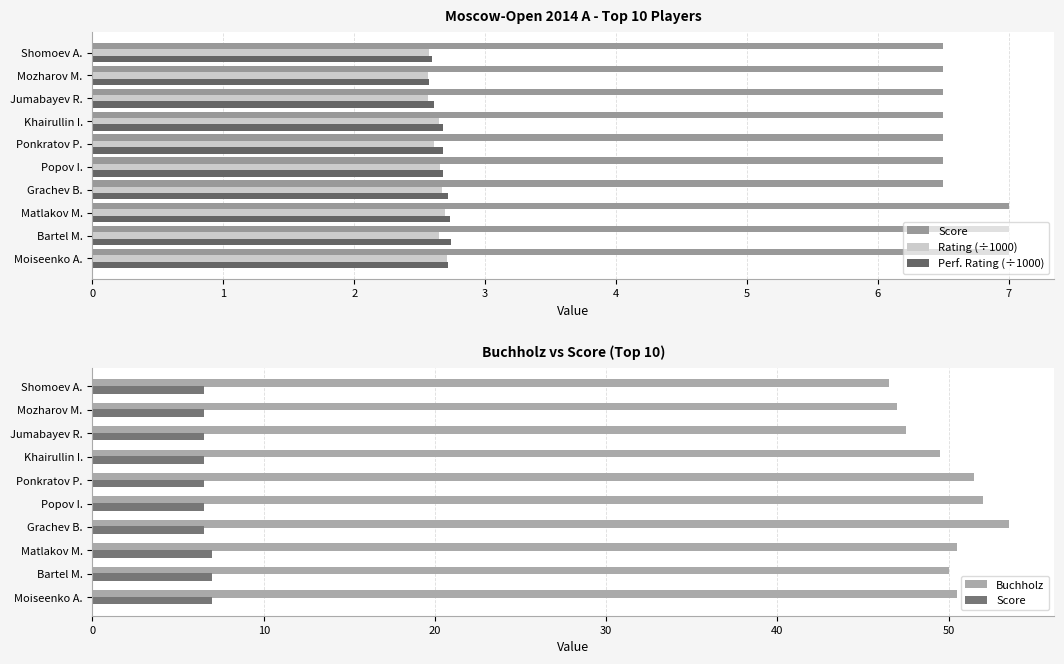

Rank the series by their maximum value, from lowest to highest.

Rating (÷1000), Perf. Rating (÷1000), Score, Buchholz